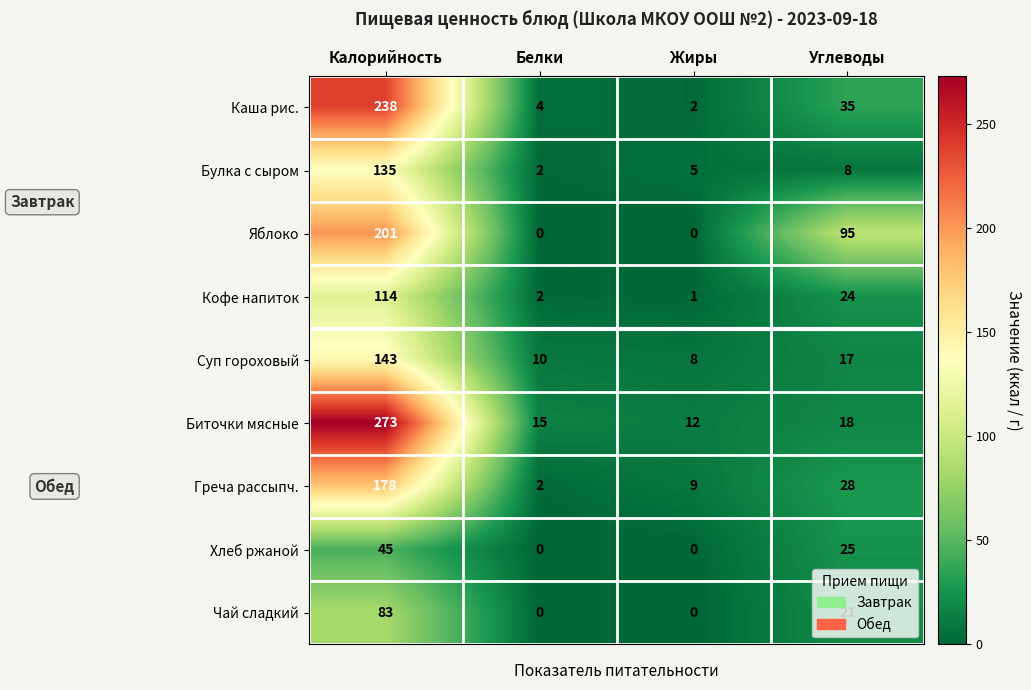

What is the sum of the Хлеб ржаной values at Углеводы and Белки?

25